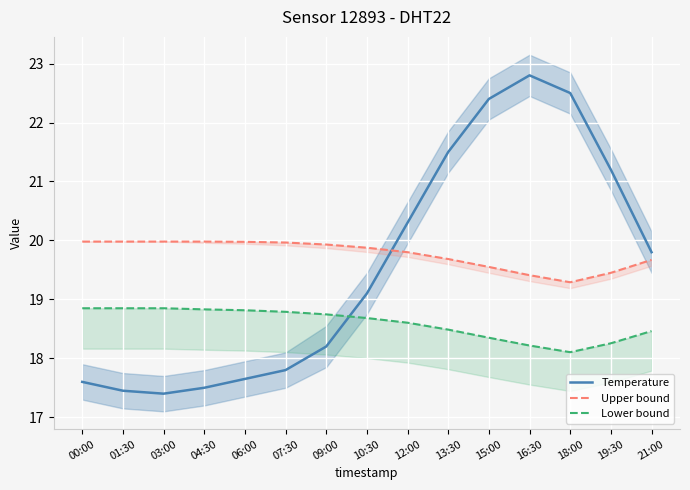

Reading left to right, extract all data points from this chart.

Temperature: 17.6	17.4	17.4	17.5	17.6	17.8	18.2	19.1	20.3	21.5	22.4	22.8	22.5	21.2	19.8
Upper bound: 20.0	20.0	20.0	20.0	20.0	20.0	19.9	19.9	19.8	19.7	19.6	19.4	19.3	19.4	19.7
Lower bound: 18.8	18.8	18.8	18.8	18.8	18.8	18.7	18.7	18.6	18.5	18.3	18.2	18.1	18.3	18.5